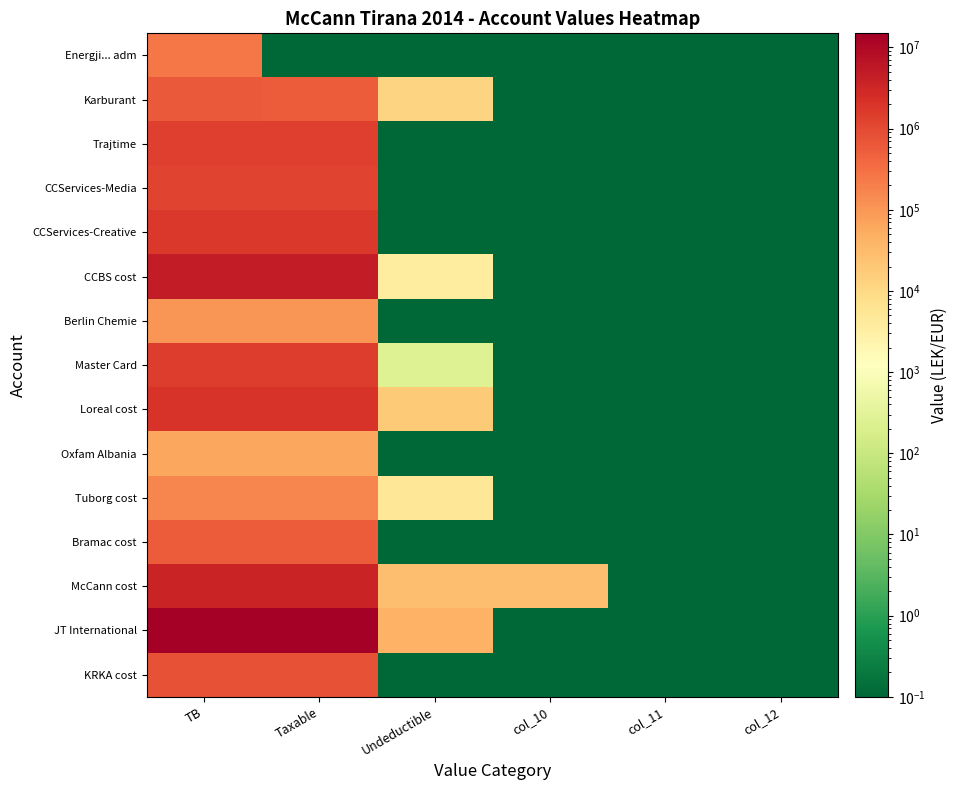

At col_11, list the series in order from largest to smallest.

Energji... adm, Karburant, Trajtime, CCServices-Media, CCServices-Creative, CCBS cost, Berlin Chemie, Master Card, Loreal cost, Oxfam Albania, Tuborg cost, Bramac cost, McCann cost, JT International, KRKA cost